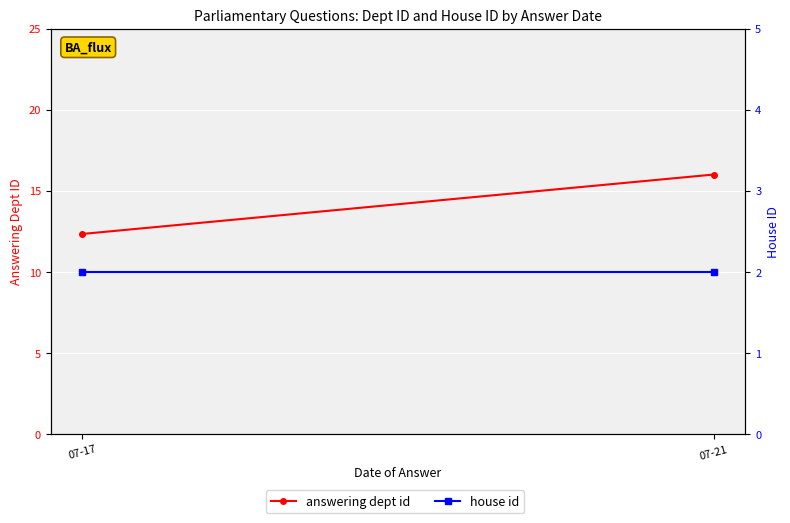

What value does the house id series have at 07-17?

2.0